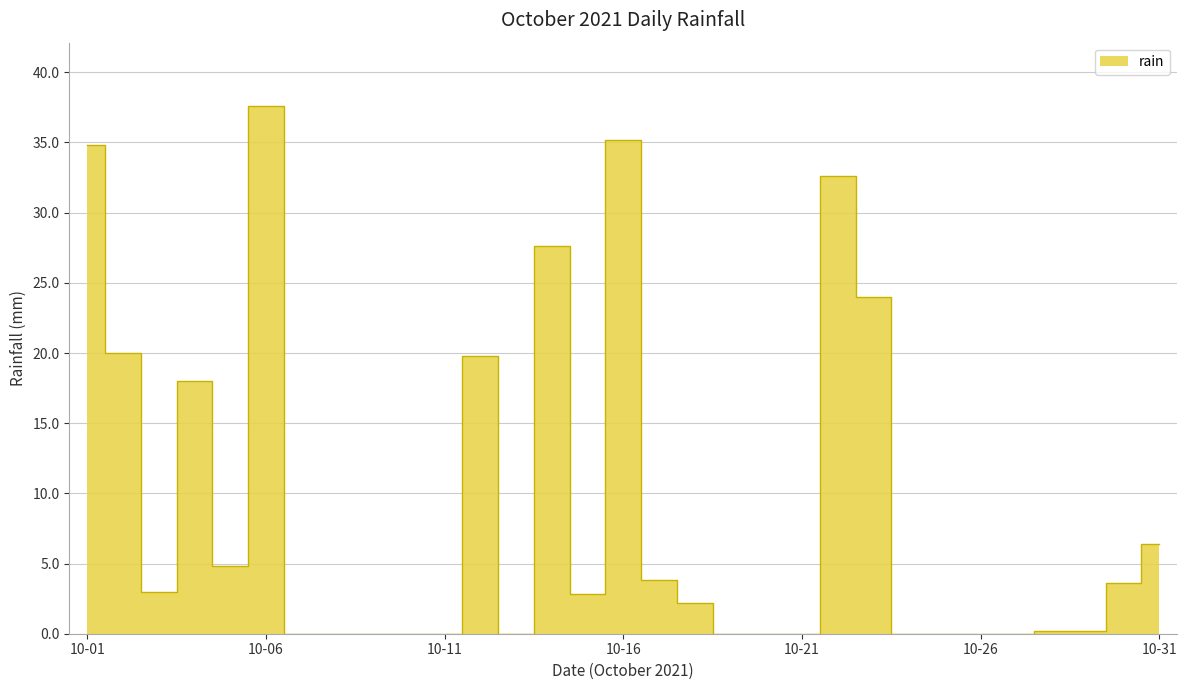

Rank the categories by value from highest to lowest.

2021-10-06, 2021-10-16, 2021-10-01, 2021-10-22, 2021-10-14, 2021-10-23, 2021-10-02, 2021-10-12, 2021-10-04, 2021-10-31, 2021-10-05, 2021-10-17, 2021-10-30, 2021-10-03, 2021-10-15, 2021-10-18, 2021-10-28, 2021-10-29, 2021-10-07, 2021-10-08, 2021-10-09, 2021-10-10, 2021-10-11, 2021-10-13, 2021-10-19, 2021-10-20, 2021-10-21, 2021-10-24, 2021-10-25, 2021-10-26, 2021-10-27